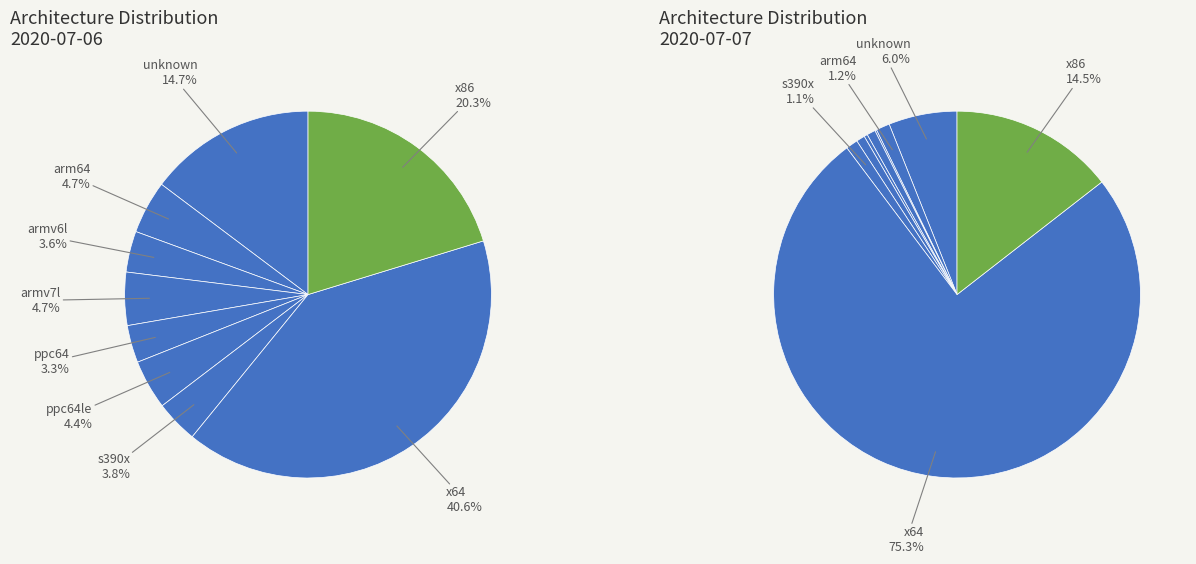

Does any single category account for the majority?

No